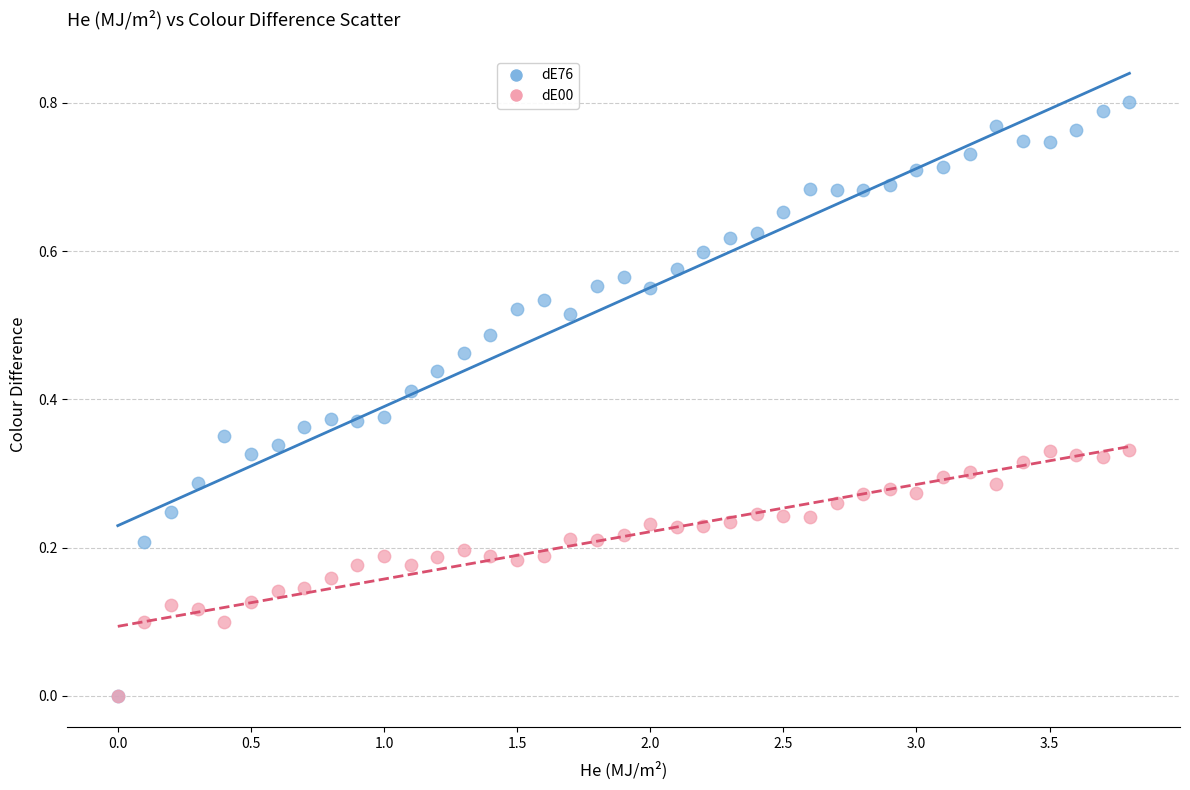

What are all the series names shown in the legend?

dE76, dE00